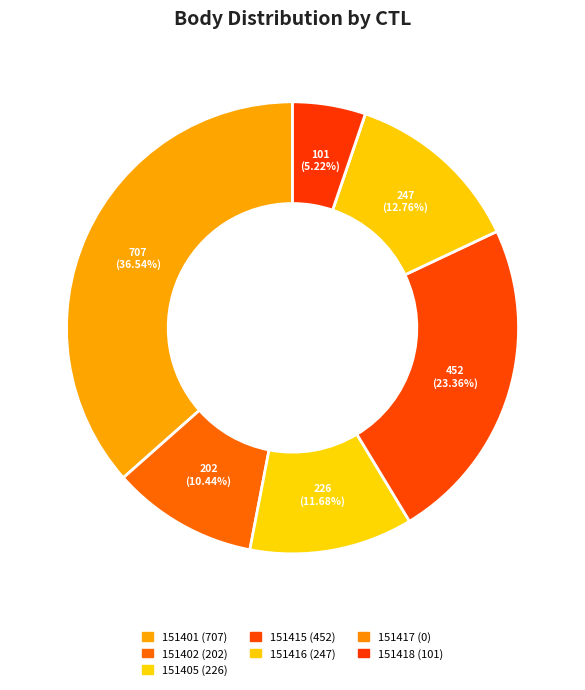

How many slices are in this pie chart?

7